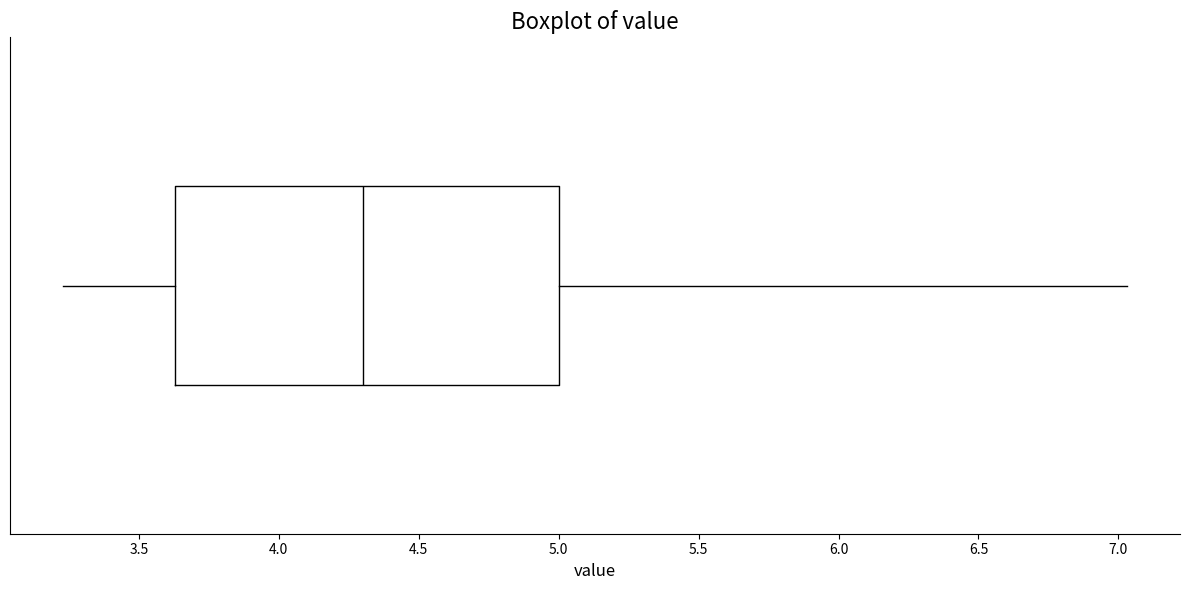

Transcribe this box plot: give where the median line is, the range the box spans, and where the two whiskers end, as read against the x-axis. The values are not printed on the chart, so give them approximately, as read against the axis.

median 4.30, box 3.65 to 5.00, whiskers 3.25 to 7.05